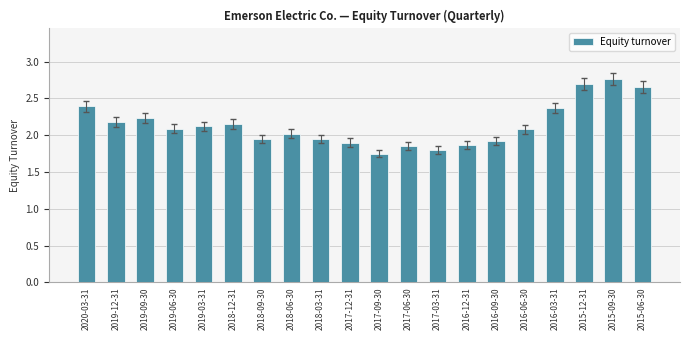

Is it true that the value at 2015-12-31 is 2.7?

True